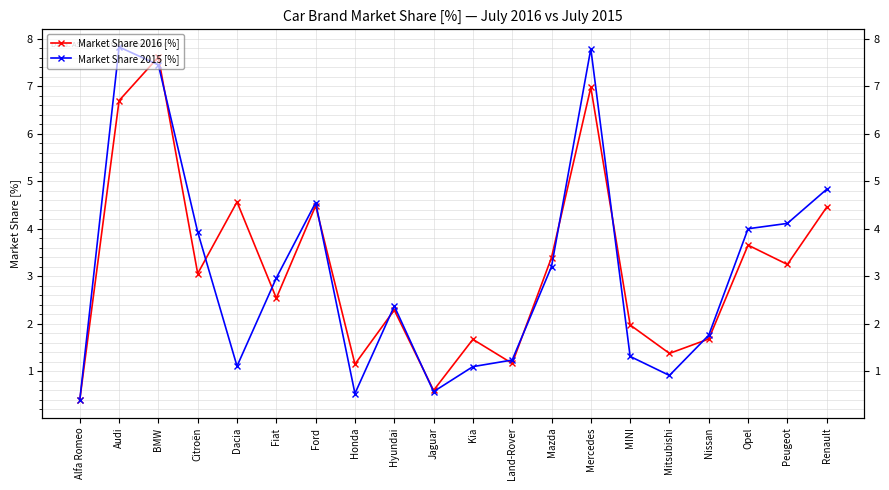

Reading right to left, extract all data points from this chart.

Market Share 2016 [%]: Renault=4.5	Peugeot=3.2	Opel=3.7	Nissan=1.7	Mitsubishi=1.4	MINI=2.0	Mercedes=7.0	Mazda=3.4	Land-Rover=1.2	Kia=1.7	Jaguar=0.6	Hyundai=2.3	Honda=1.2	Ford=4.5	Fiat=2.5	Dacia=4.6	Citroën=3.1	BMW=7.6	Audi=6.7	Alfa Romeo=0.4
Market Share 2015 [%]: Renault=4.8	Peugeot=4.1	Opel=4.0	Nissan=1.8	Mitsubishi=0.9	MINI=1.3	Mercedes=7.8	Mazda=3.2	Land-Rover=1.2	Kia=1.1	Jaguar=0.6	Hyundai=2.4	Honda=0.5	Ford=4.5	Fiat=3.0	Dacia=1.1	Citroën=3.9	BMW=7.4	Audi=7.8	Alfa Romeo=0.4